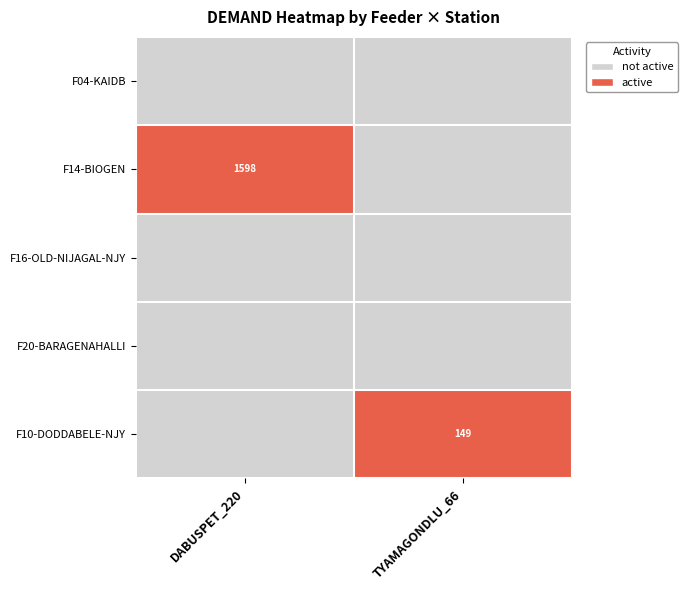

True or false: F10-DODDABELE-NJY has a value of 196 at TYAMAGONDLU_66.

False